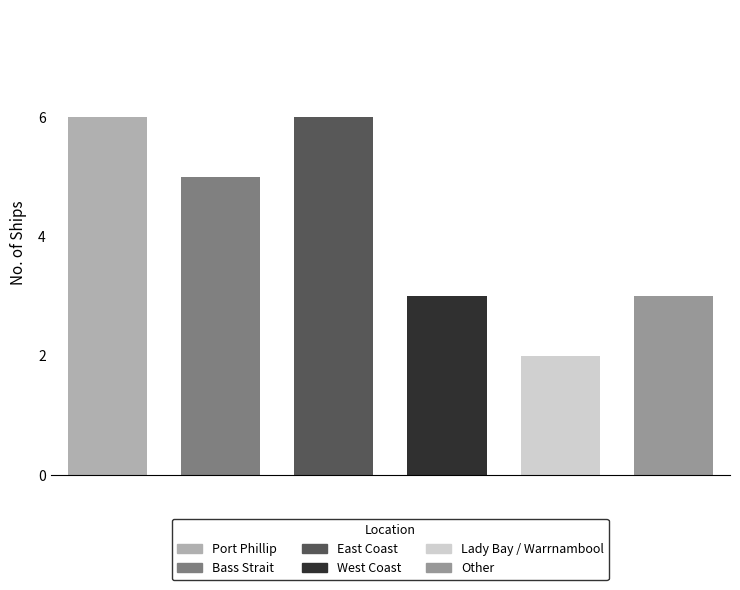

At which label does the data first exceed 5?

Port Phillip